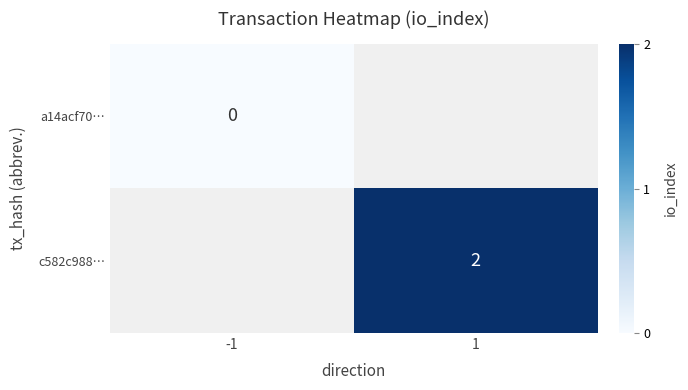

True or false: c582c988… has a value of 1 at 1.

False